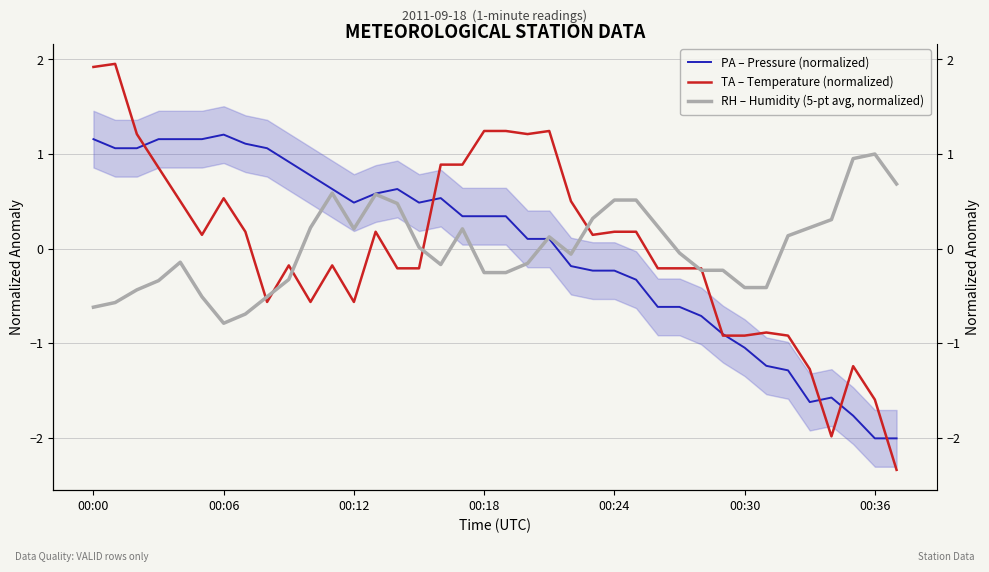

After their last crossing, which series has the higher values: RH – Humidity (5-pt avg, normalized) or TA – Temperature (normalized)?

RH – Humidity (5-pt avg, normalized)